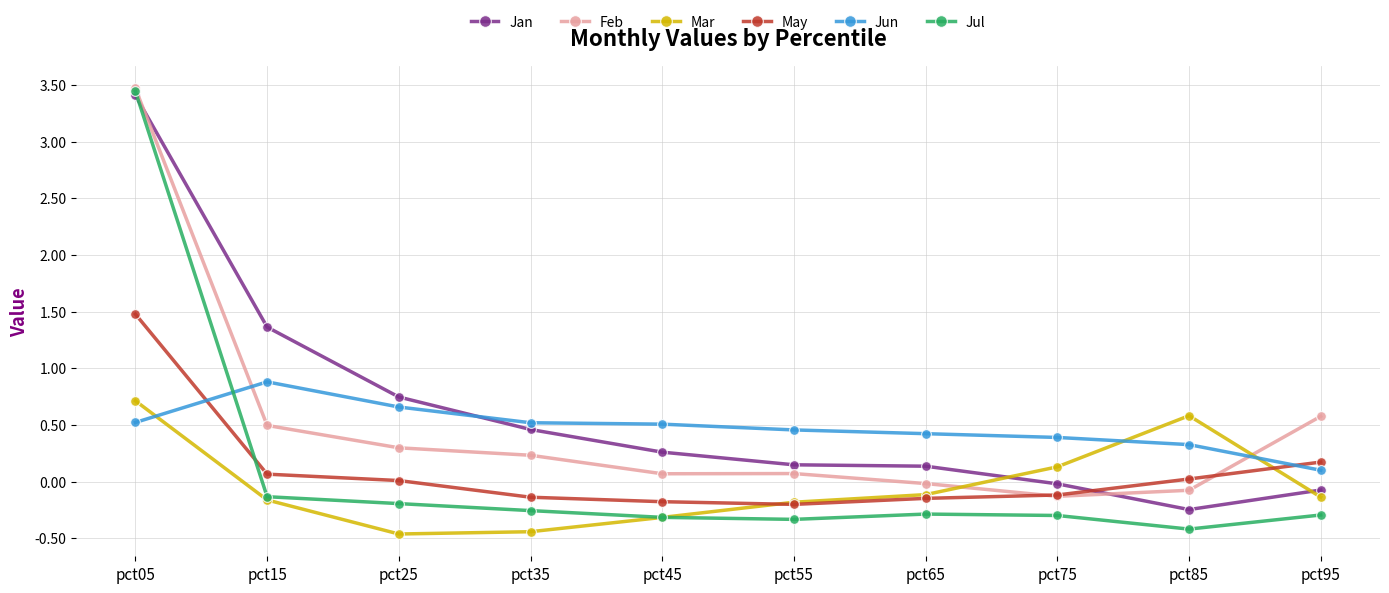

What is the difference between the maximum and second lowest values in the Jun series?

0.6